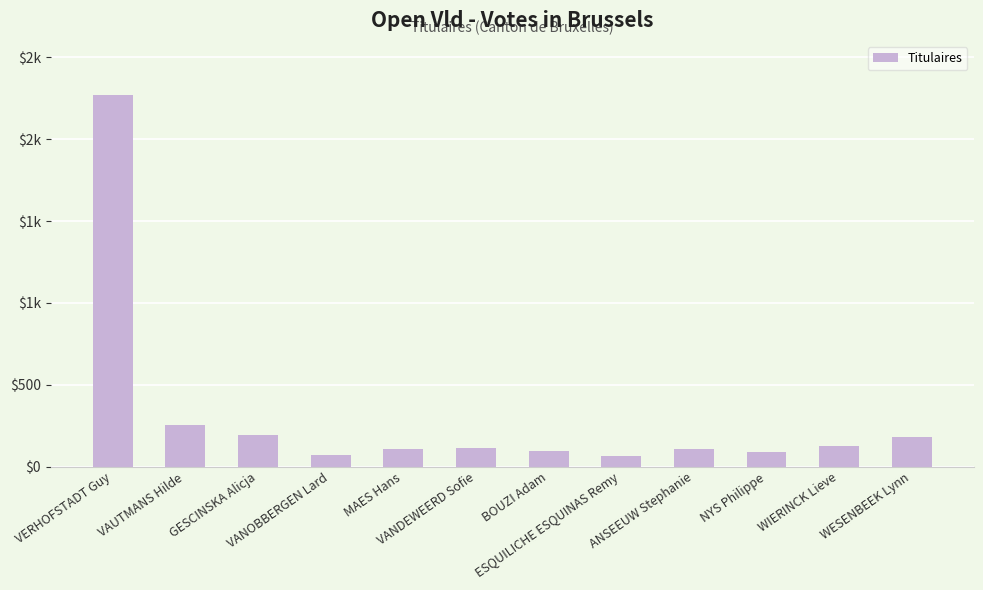

Does the chart contain any negative values?

No